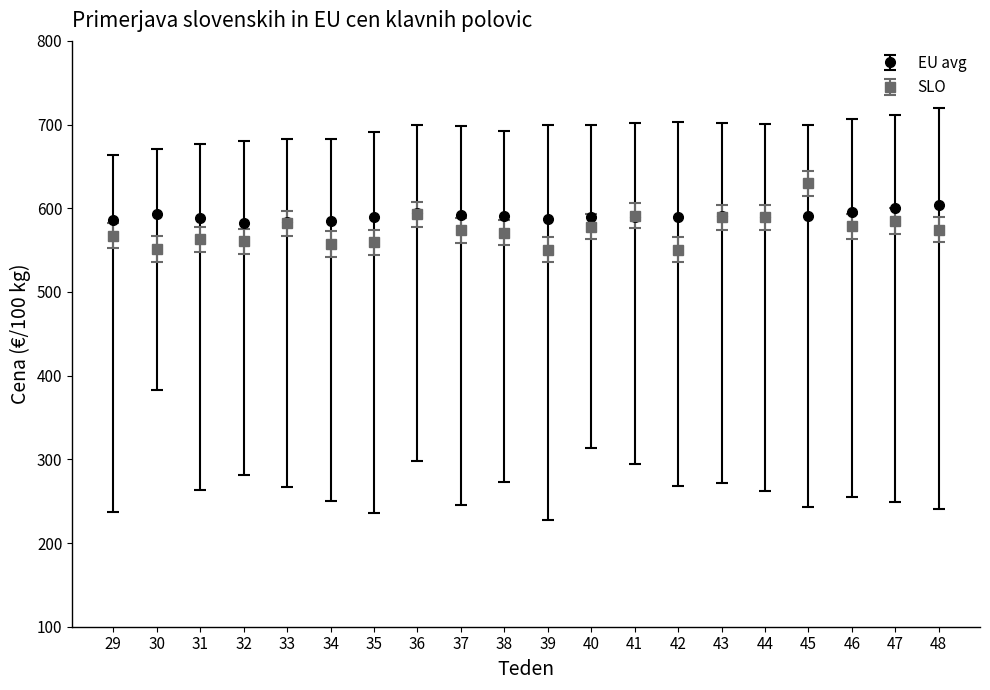

Is the value of SLO at 31 greater than the value of EU avg at 34?

No